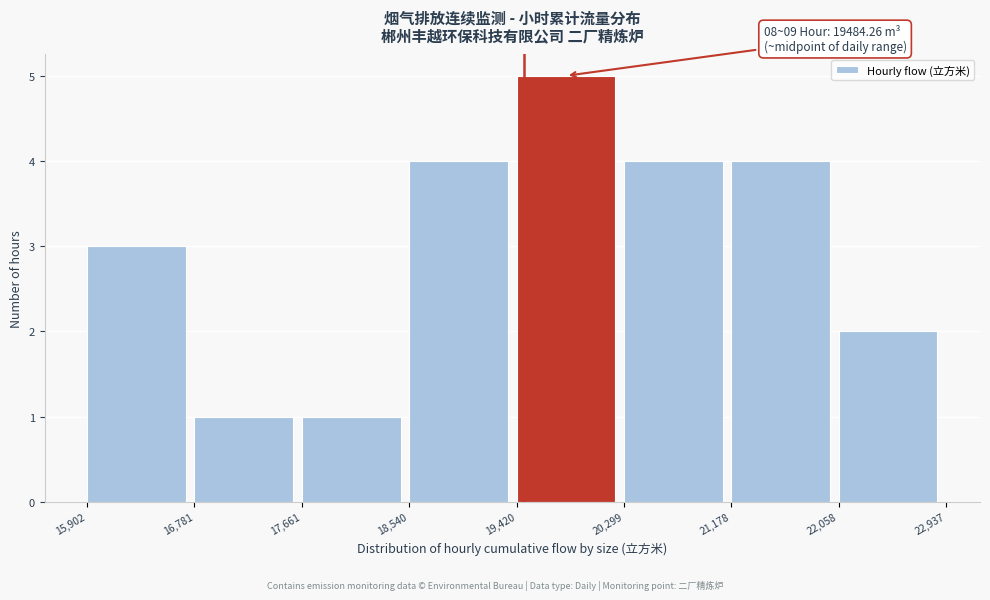

Which range on the x-axis has the tallest bar?

19,420 to 20,299